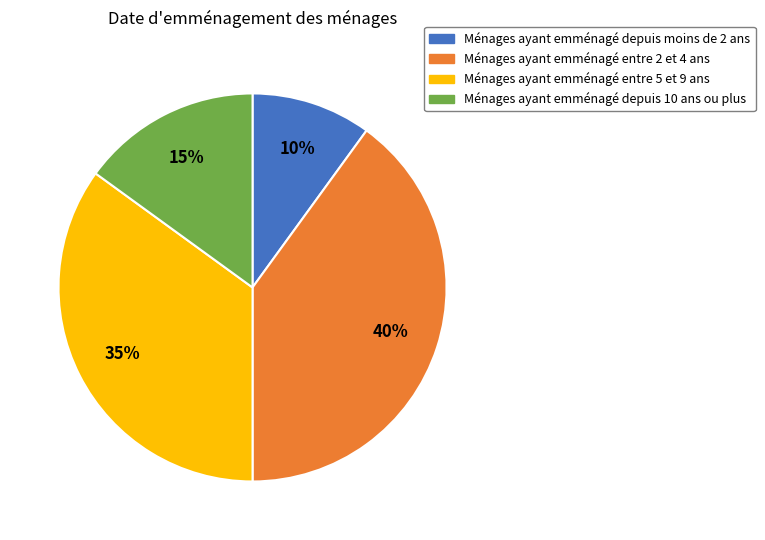

Which category has the smallest portion of the pie?

Ménages ayant emménagé depuis moins de 2 ans